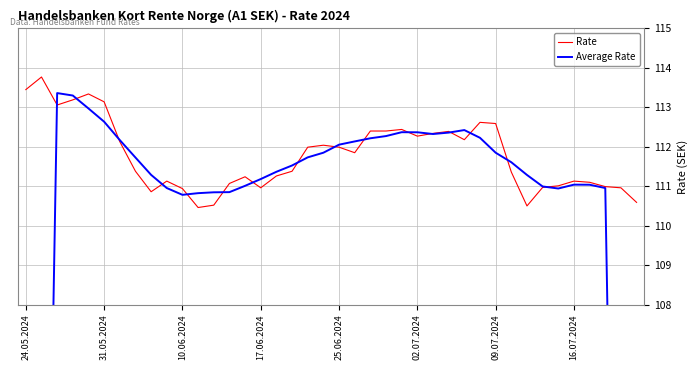

What is the lowest value of the Rate series?

110.5